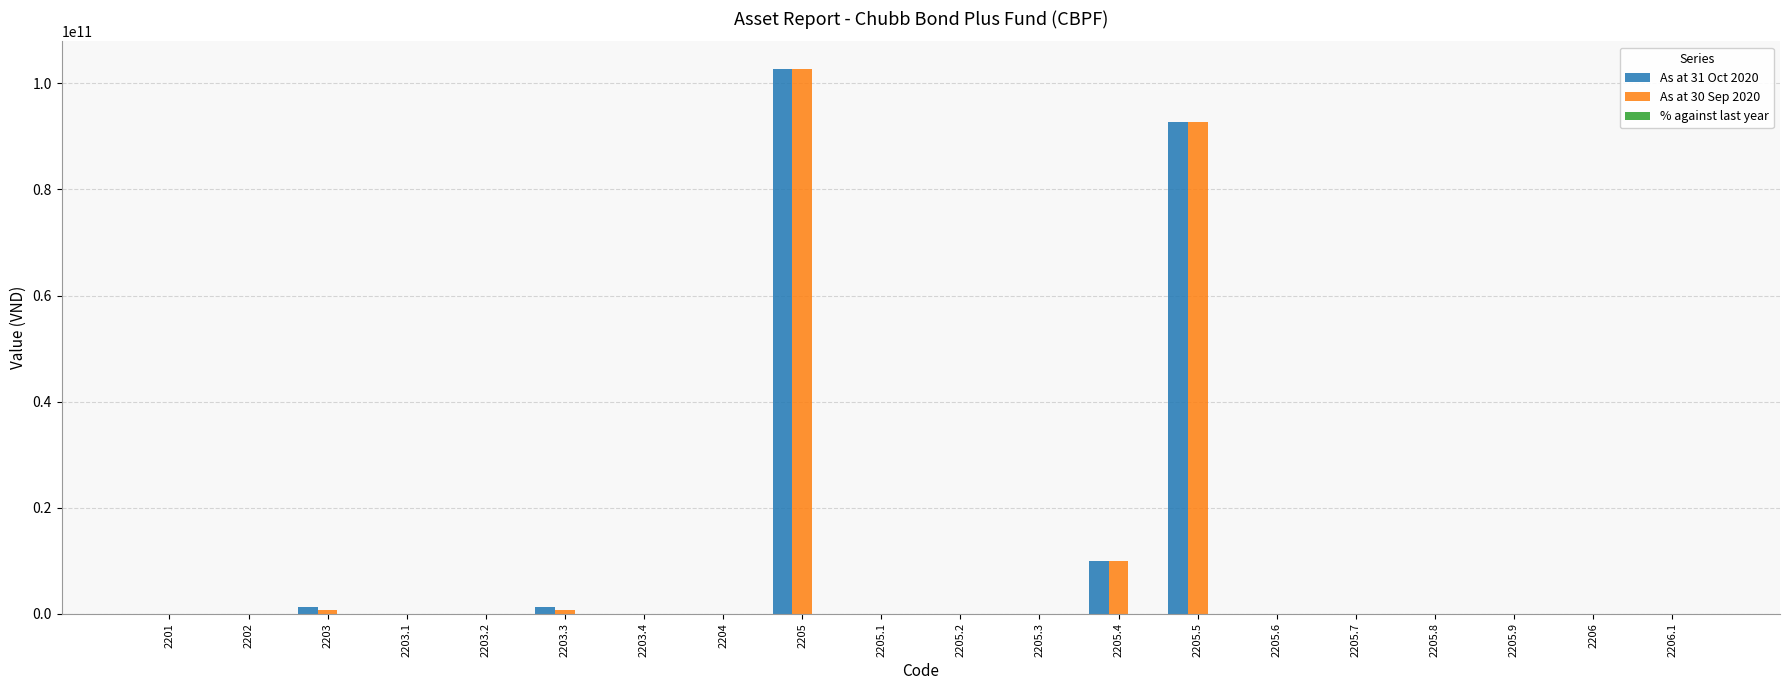

How many values in the As at 30 Sep 2020 series exceed 0?

5